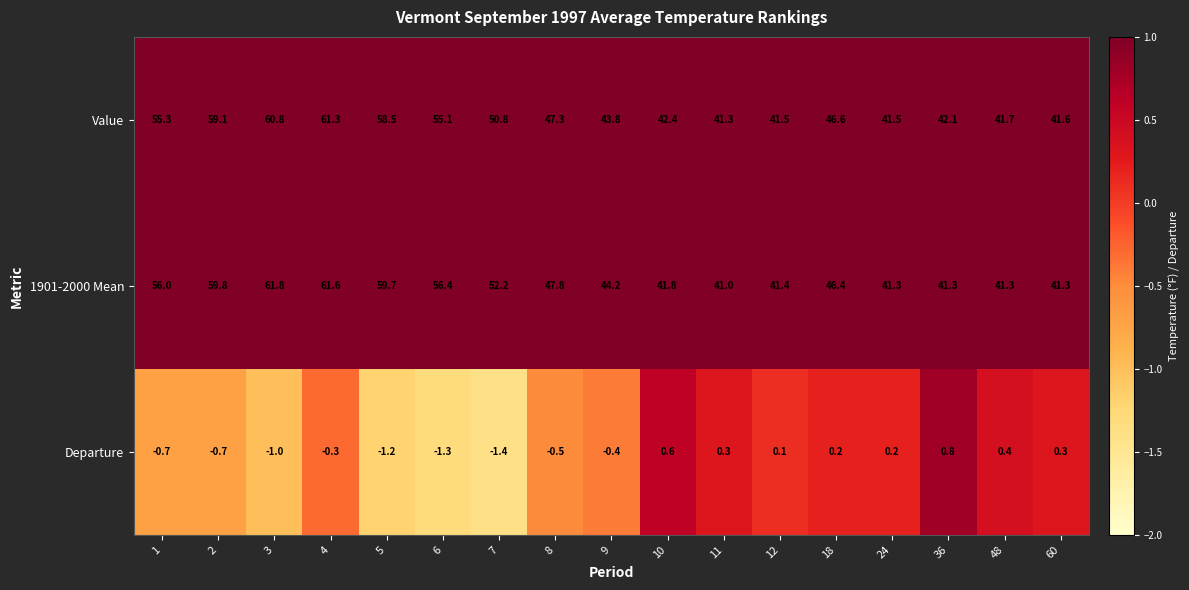

Rank the series by their maximum value, from highest to lowest.

1901-2000 Mean, Value, Departure